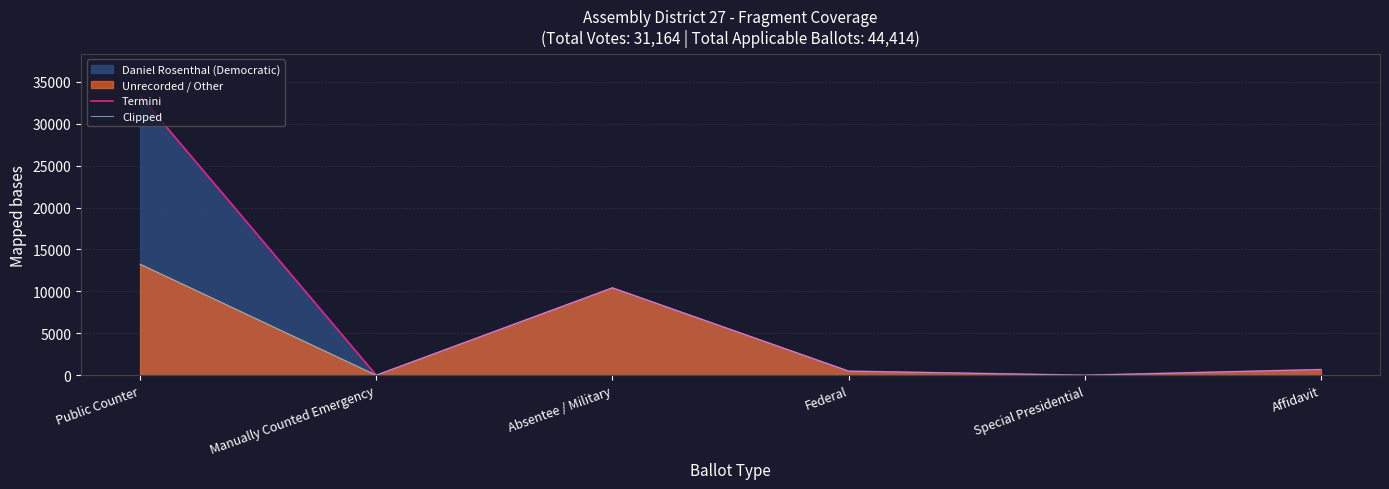

How many data points in Termini are less than 678?

3